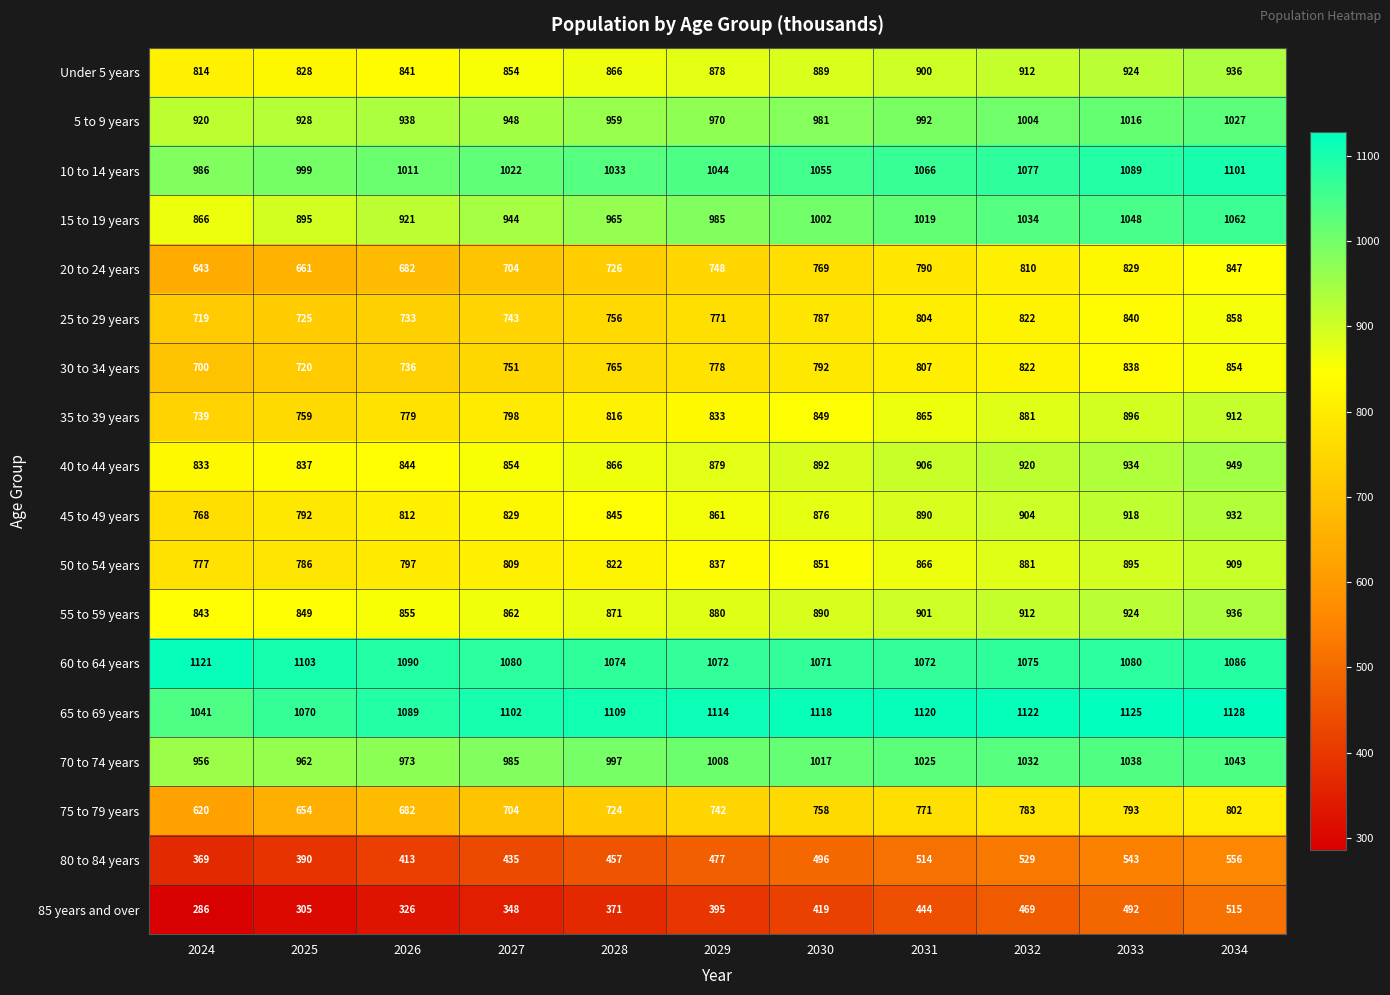

What is the spread (max minus min) of values at 2028?

738